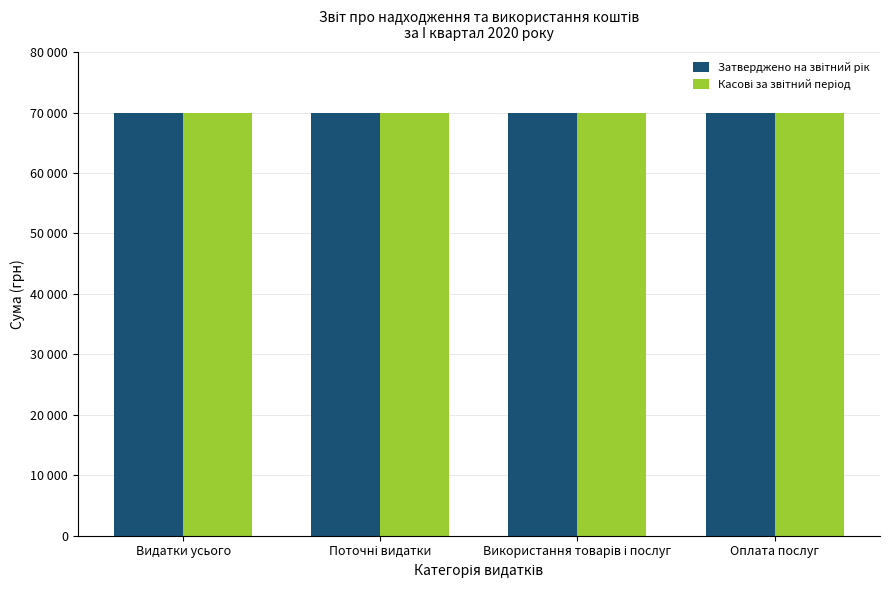

Does the chart contain stacked bars?

No